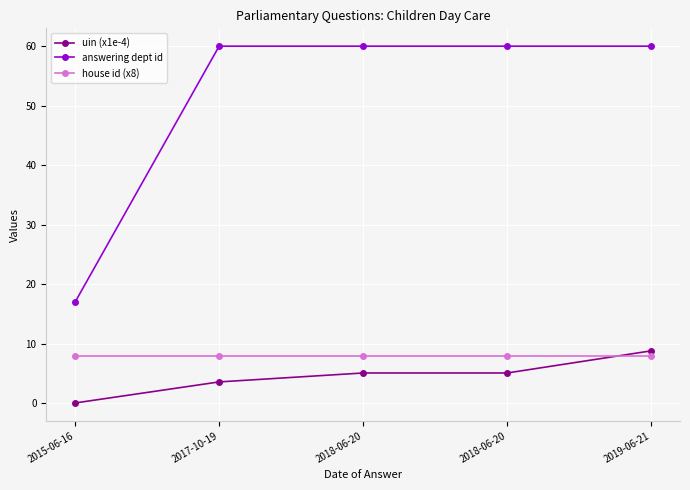

How many lines are shown in the chart?

3